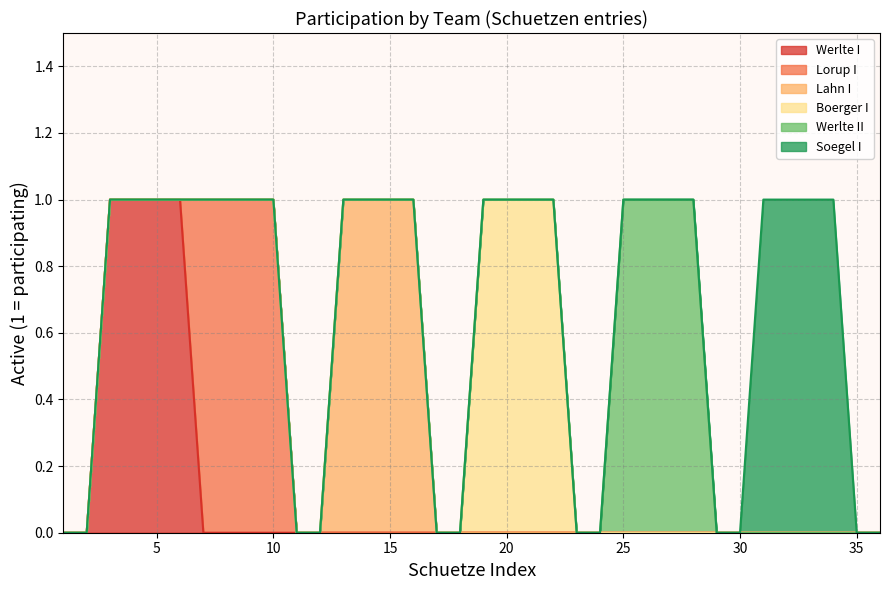

At how many categories does at least one series exceed 0?

24